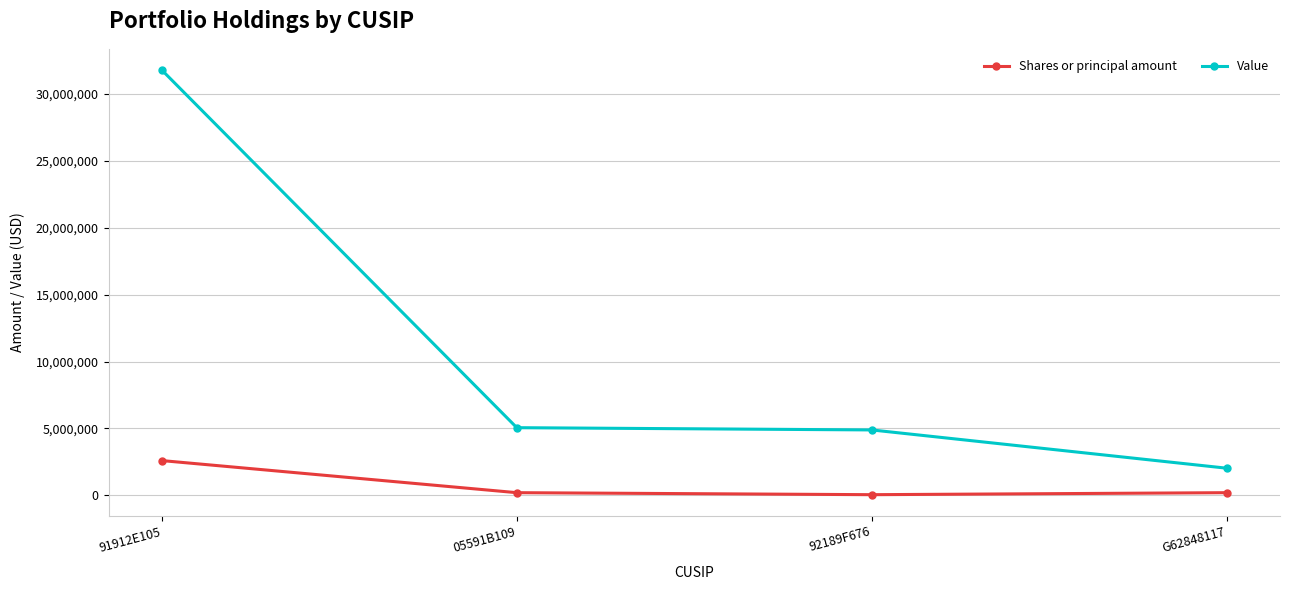

True or false: Shares or principal amount and Value cross at least once.

False